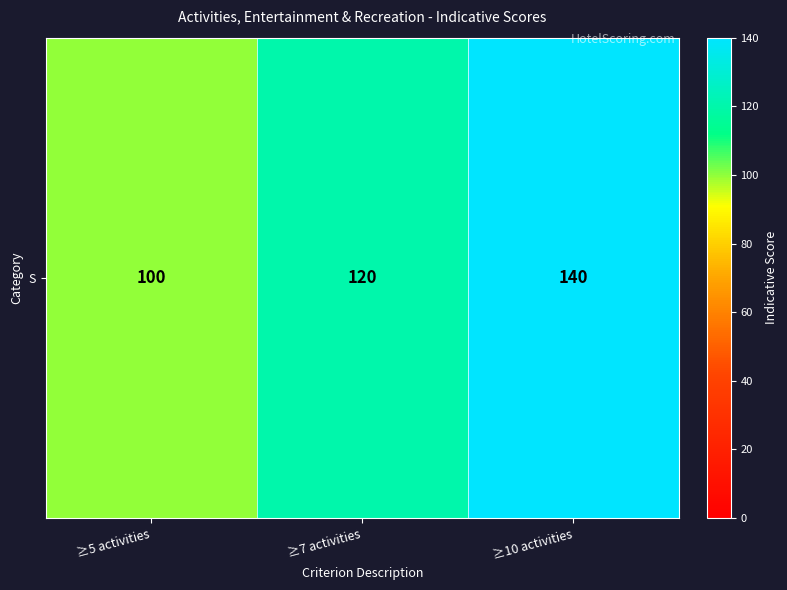

How many data points are less than 120?

1